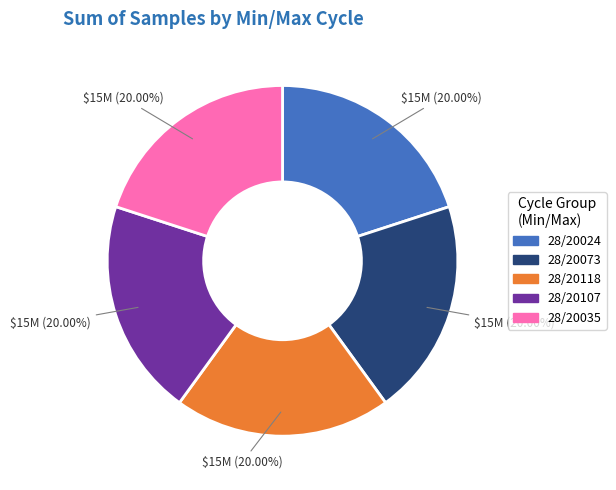

Does any single category account for the majority?

No